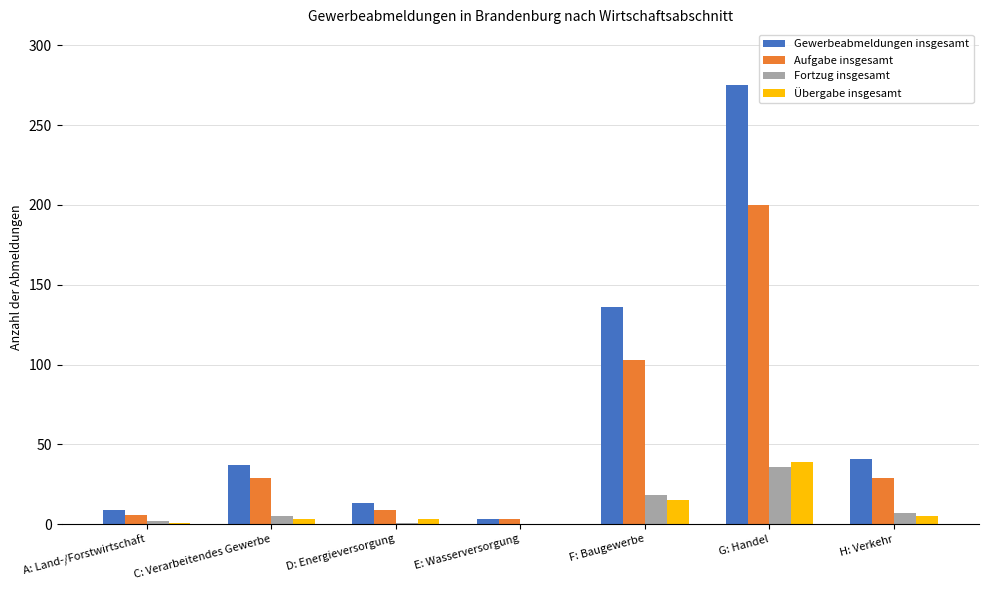

At which category does the chart reach its peak across all series?

G: Handel